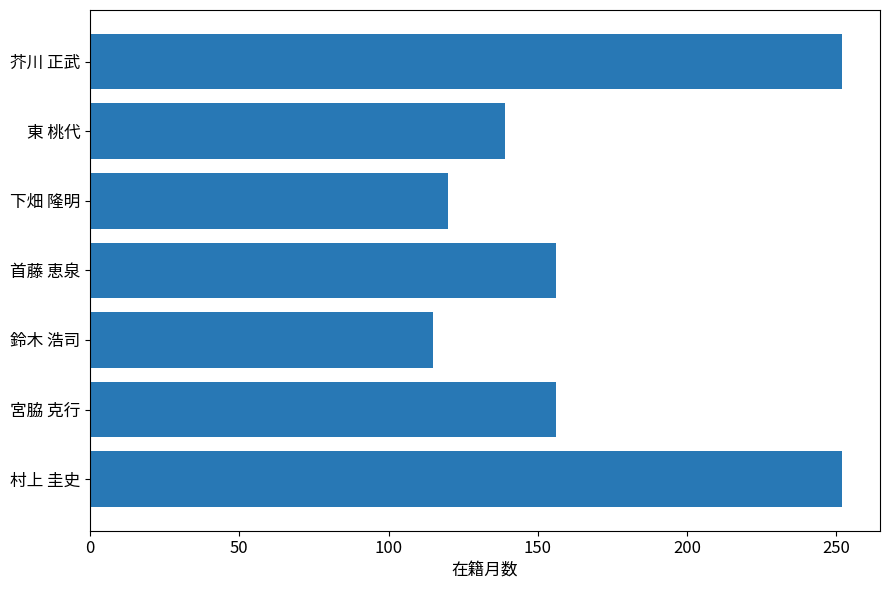

What is the difference between the values at 村上 圭史 and 鈴木 浩司?

137